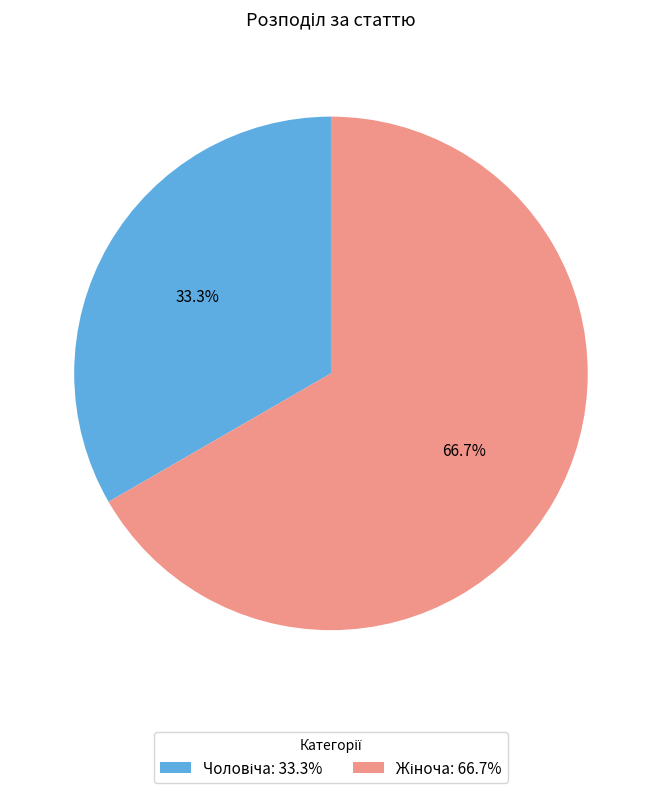

How many slices are in this pie chart?

2